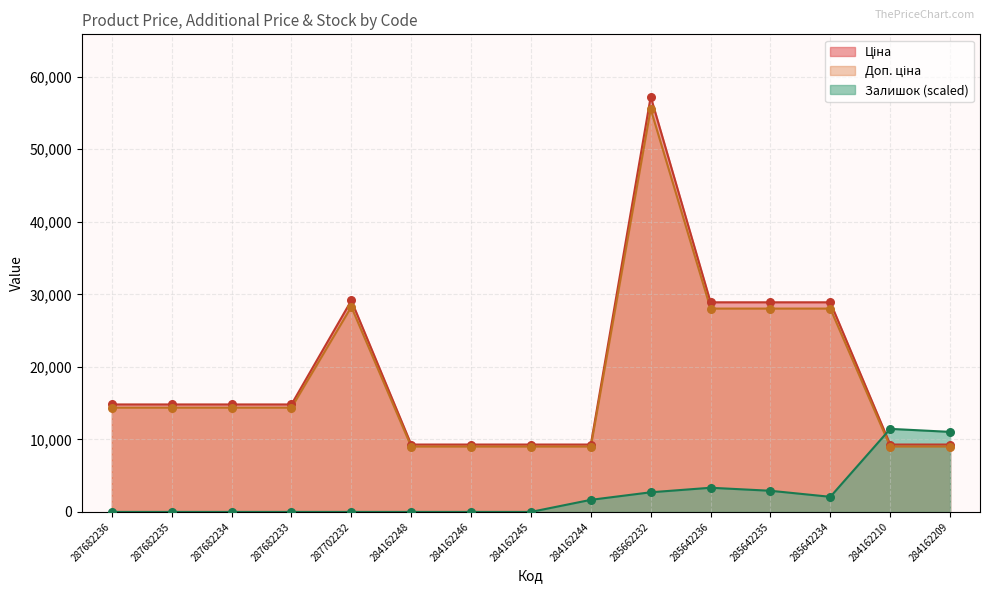

At how many categories does at least one series exceed 45592?

1